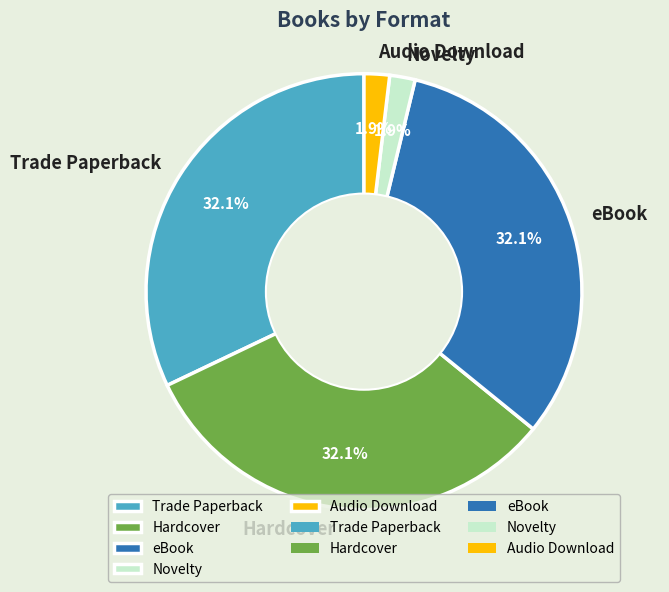

What portion of the pie excludes Audio Download?

98.1%